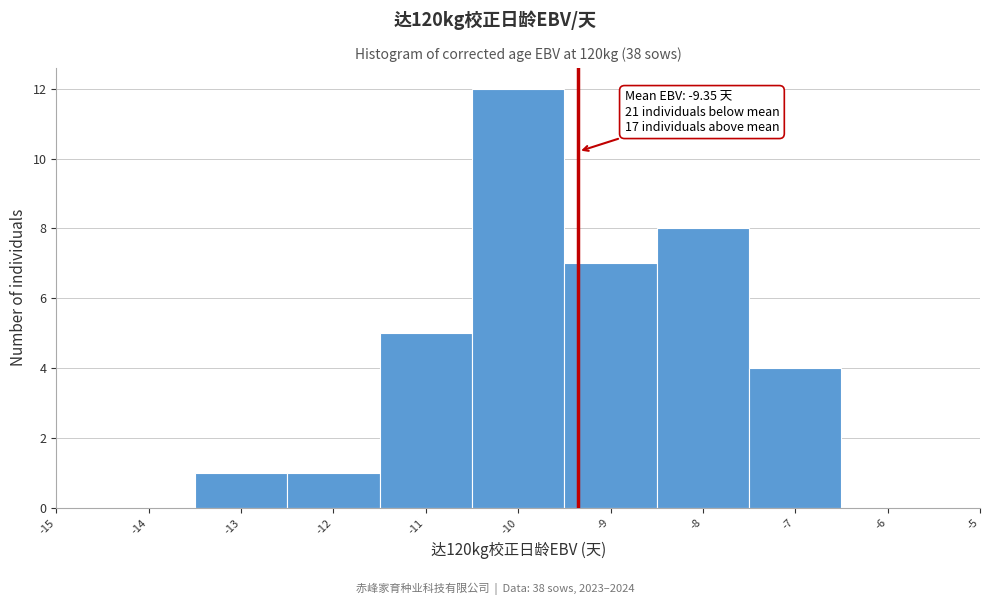

Over which range of the x-axis is the bar tallest?

-10.5 to -9.5